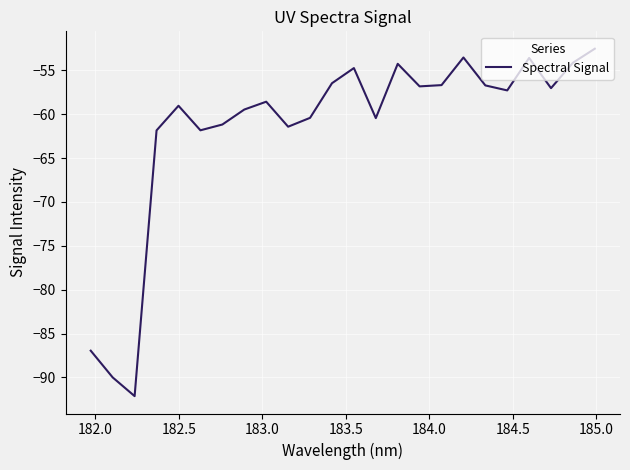

What is the difference between the maximum and second lowest values?

37.5